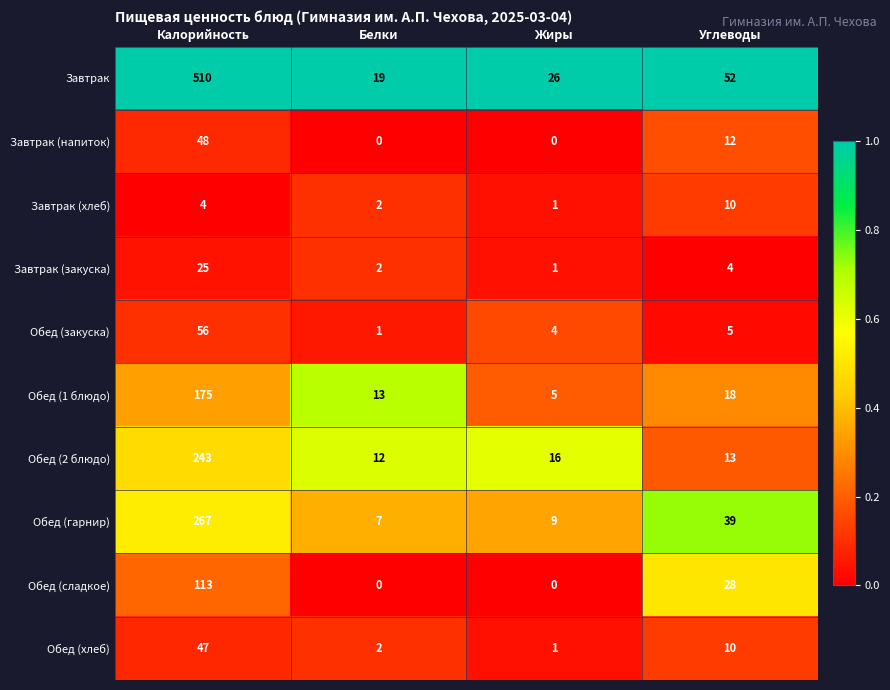

Which category has the highest value across all series?

Калорийность